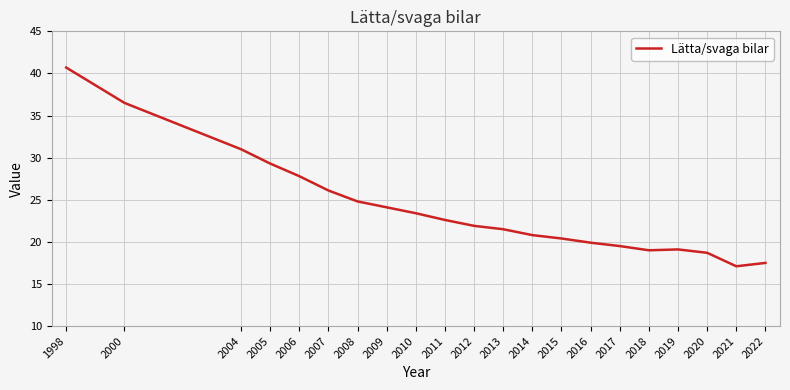

What is the maximum value shown in the chart?

40.7